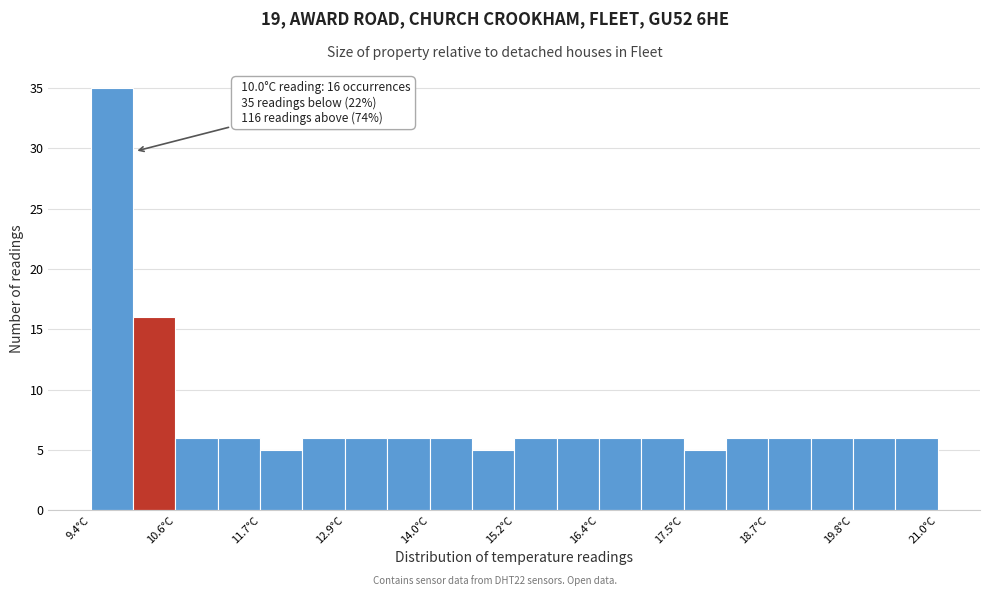

Read against the x-axis, roughly where is the centre of the tallest bar?

9.6